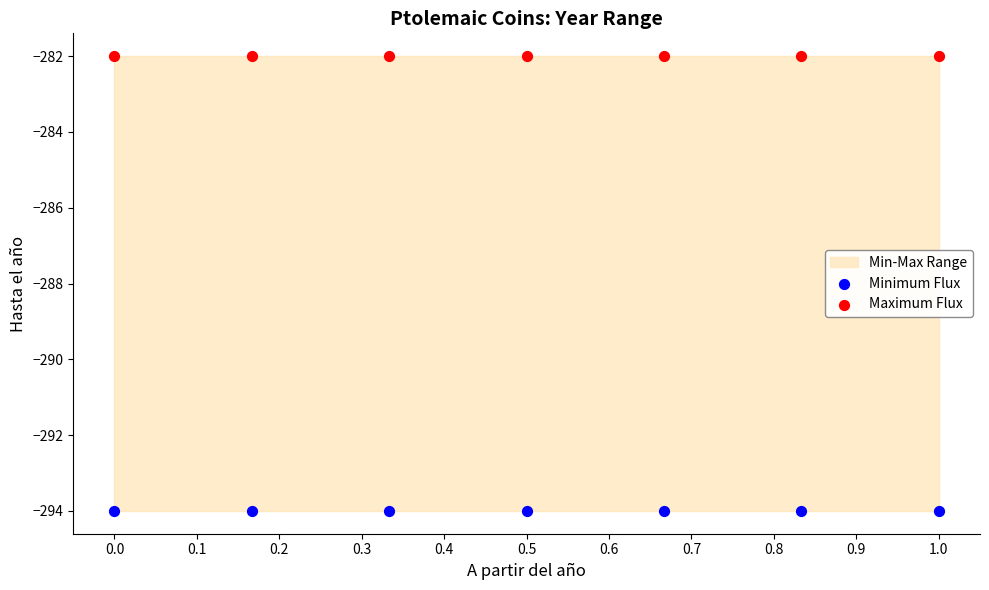

Which series contains the highest Y value?

Maximum Flux